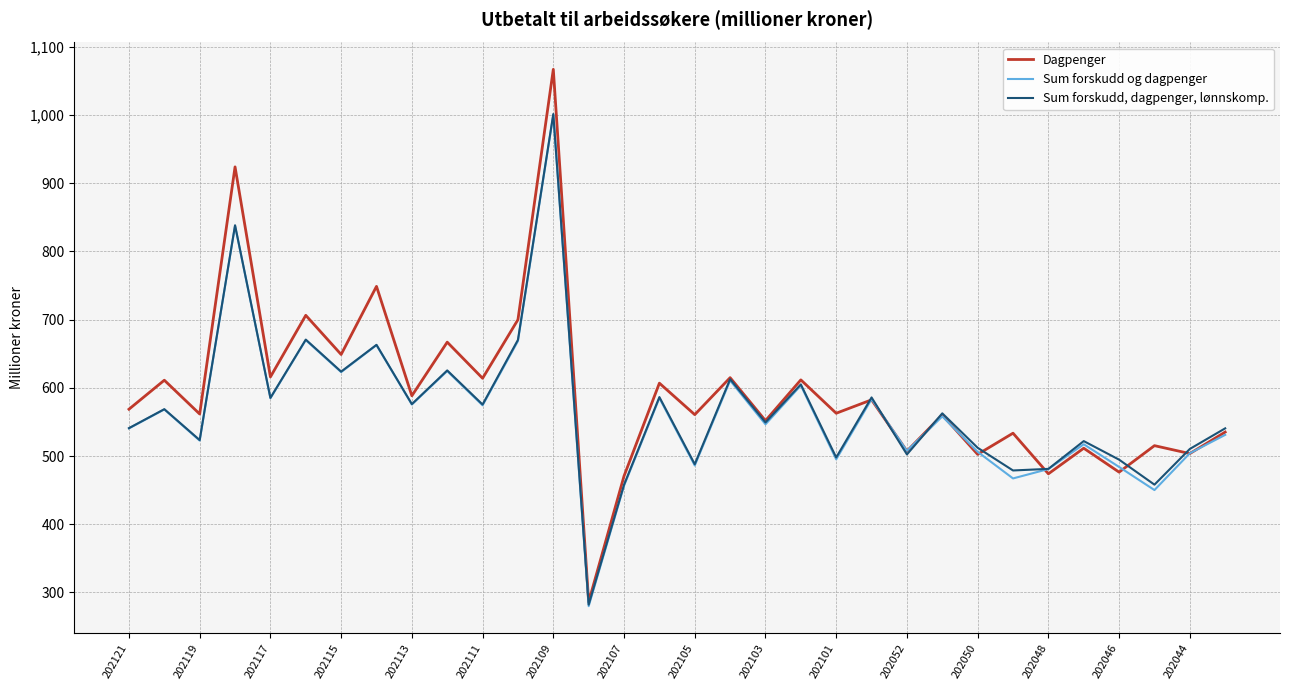

Which series has the largest range (max minus min)?

Dagpenger